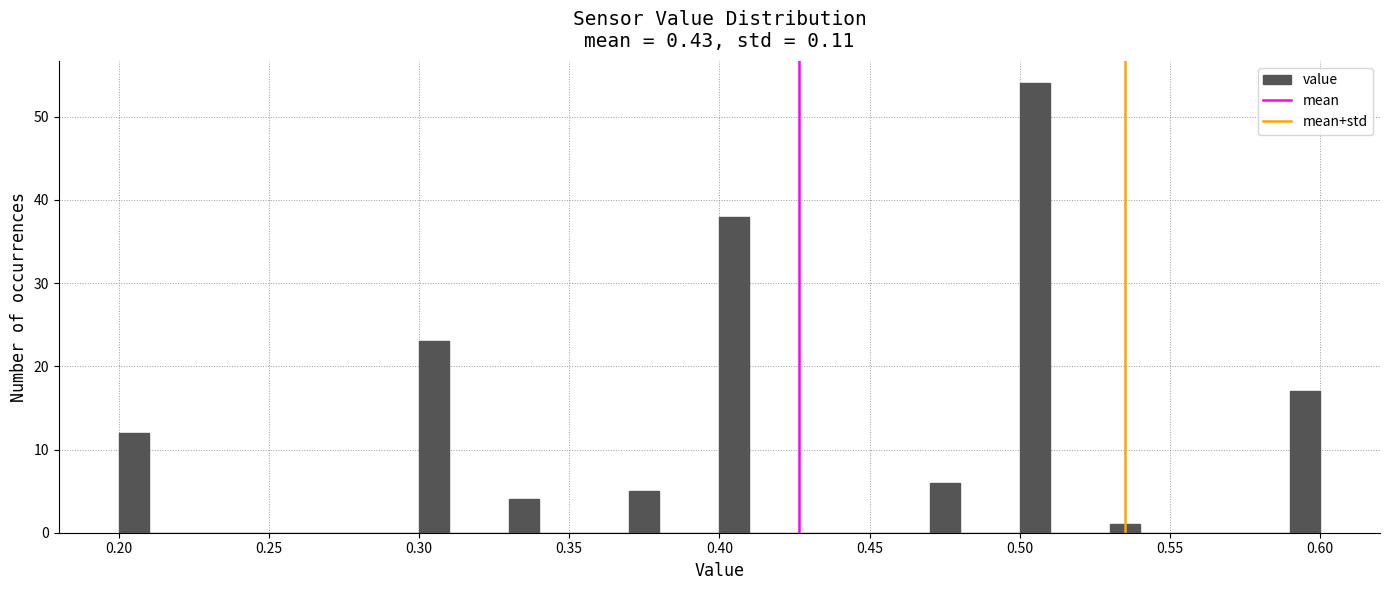

Around what value on the x-axis is the tallest bar? Give the approximate position of its centre, as read against the axis.

0.505